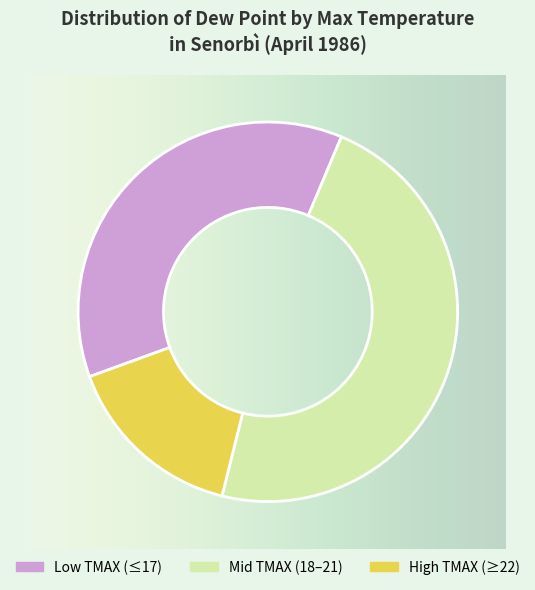

Count the number of slices in the pie.

3